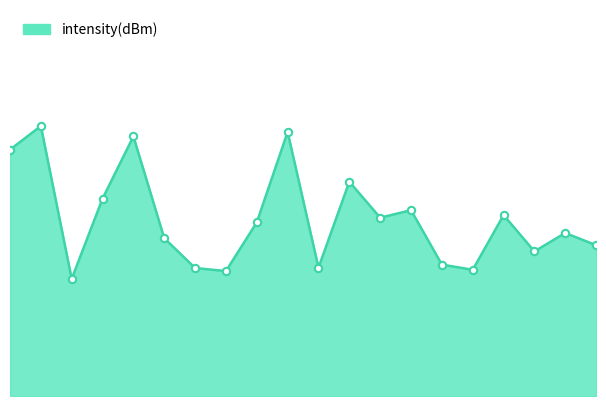

What is the change in value from 26 to 28?

-2.8